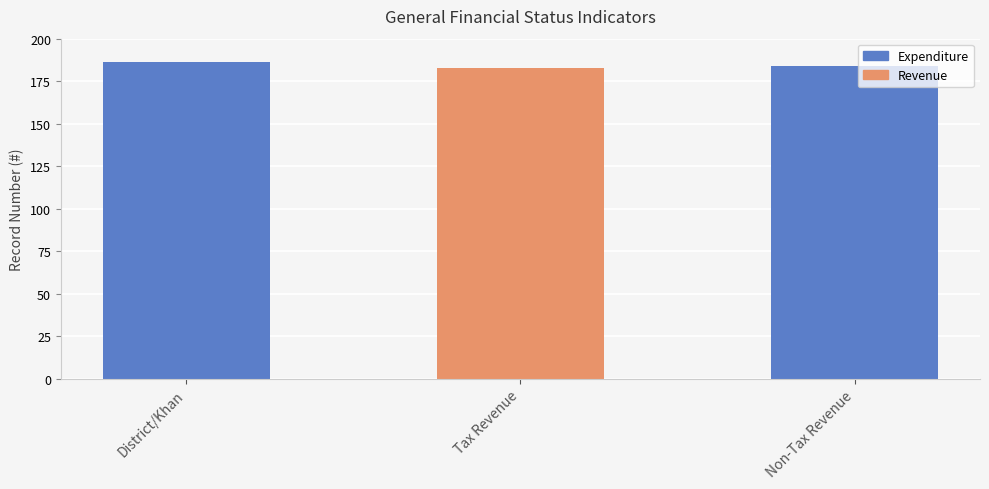

Count the number of data series in this chart.

1